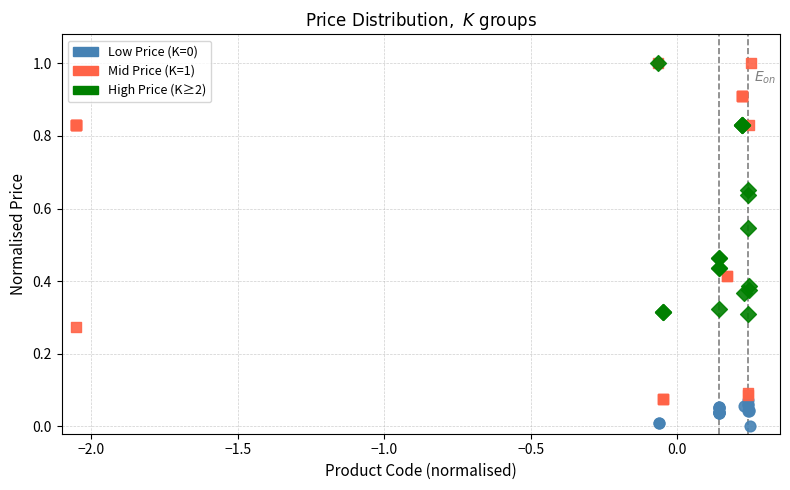

Which series has the widest spread of Y values?

Mid Price (K=1)